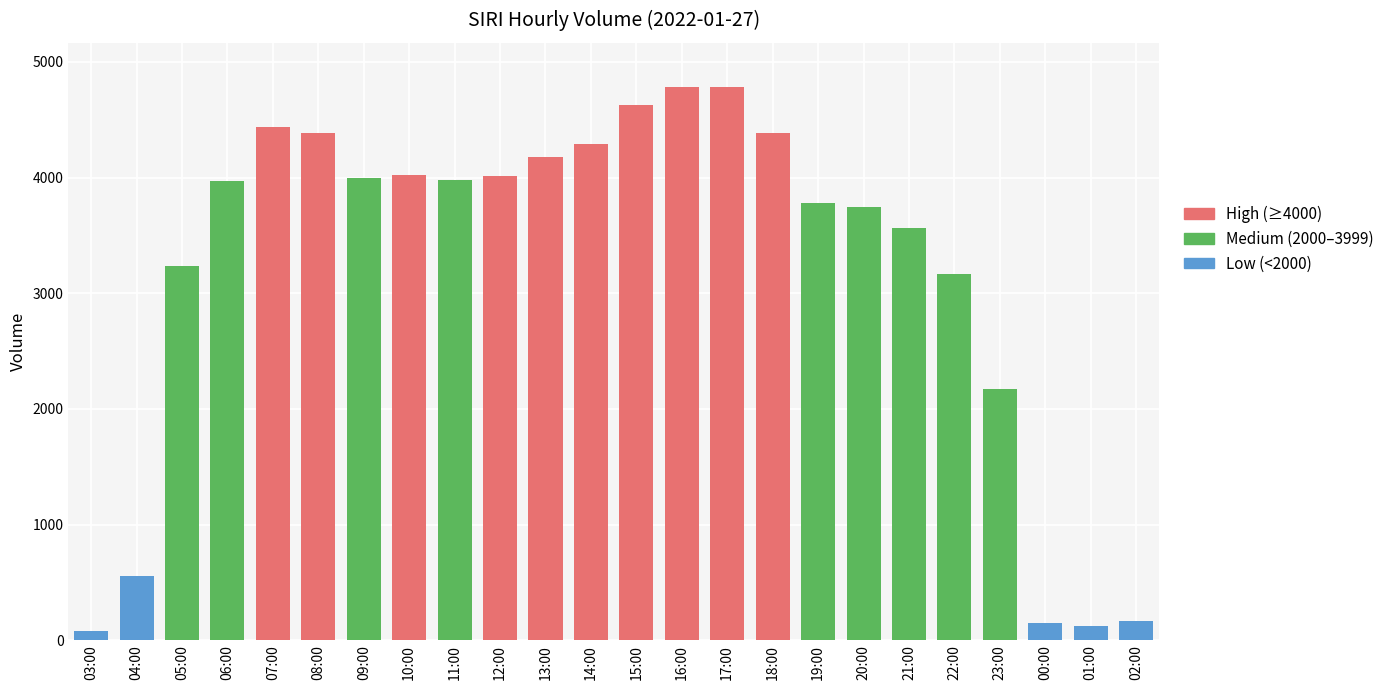

What is the greatest value displayed?

4782